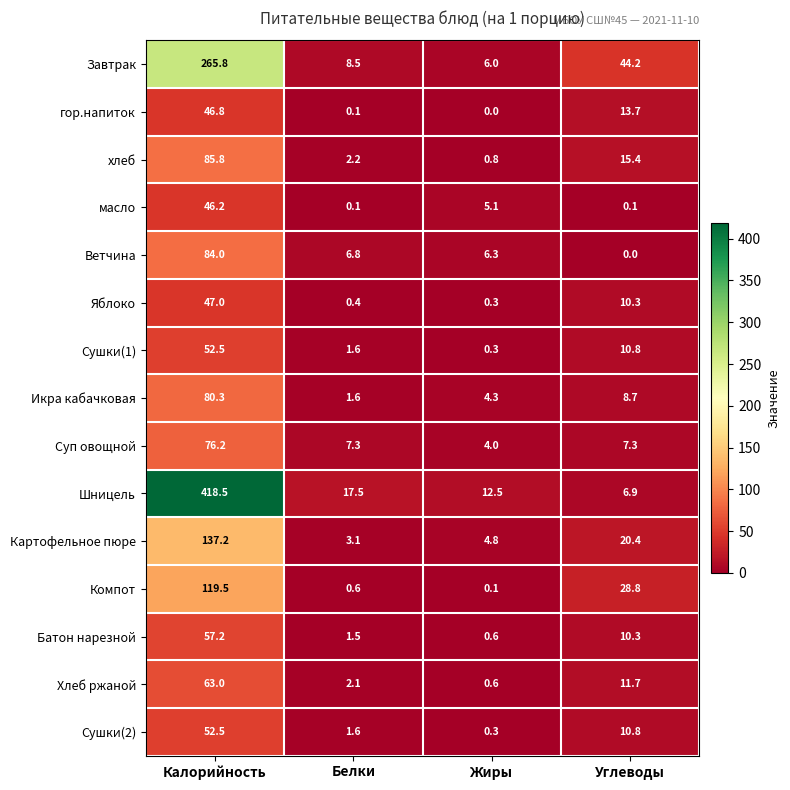

List the labels in order of Картофельное пюре value, smallest first.

Белки, Жиры, Углеводы, Калорийность